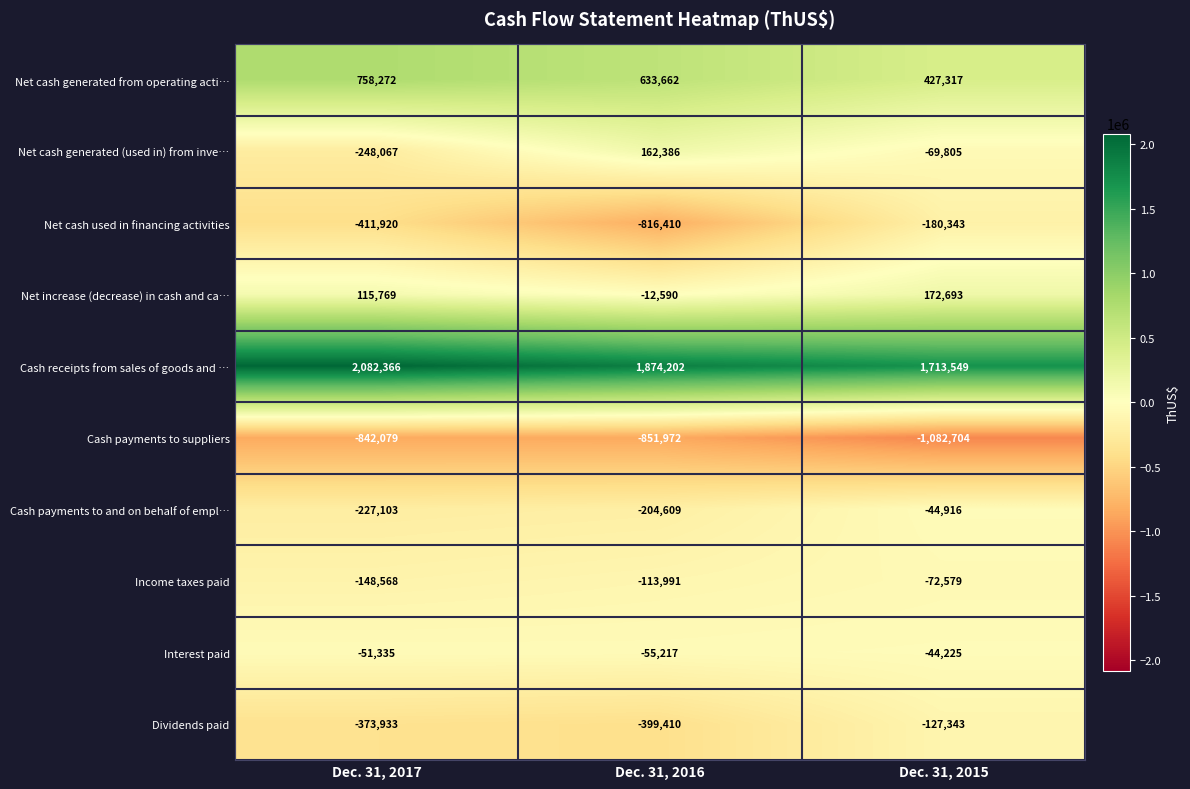

How many data points does each series have?

3